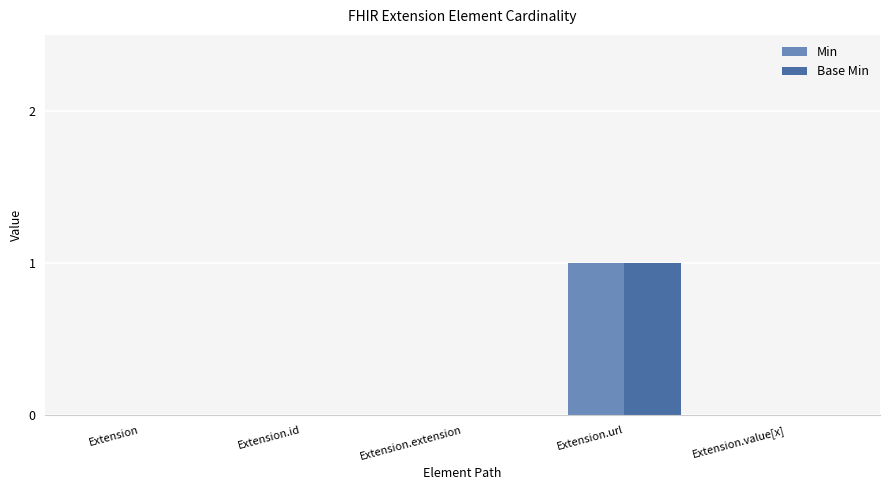

Which category has the highest value across all series?

Extension.url